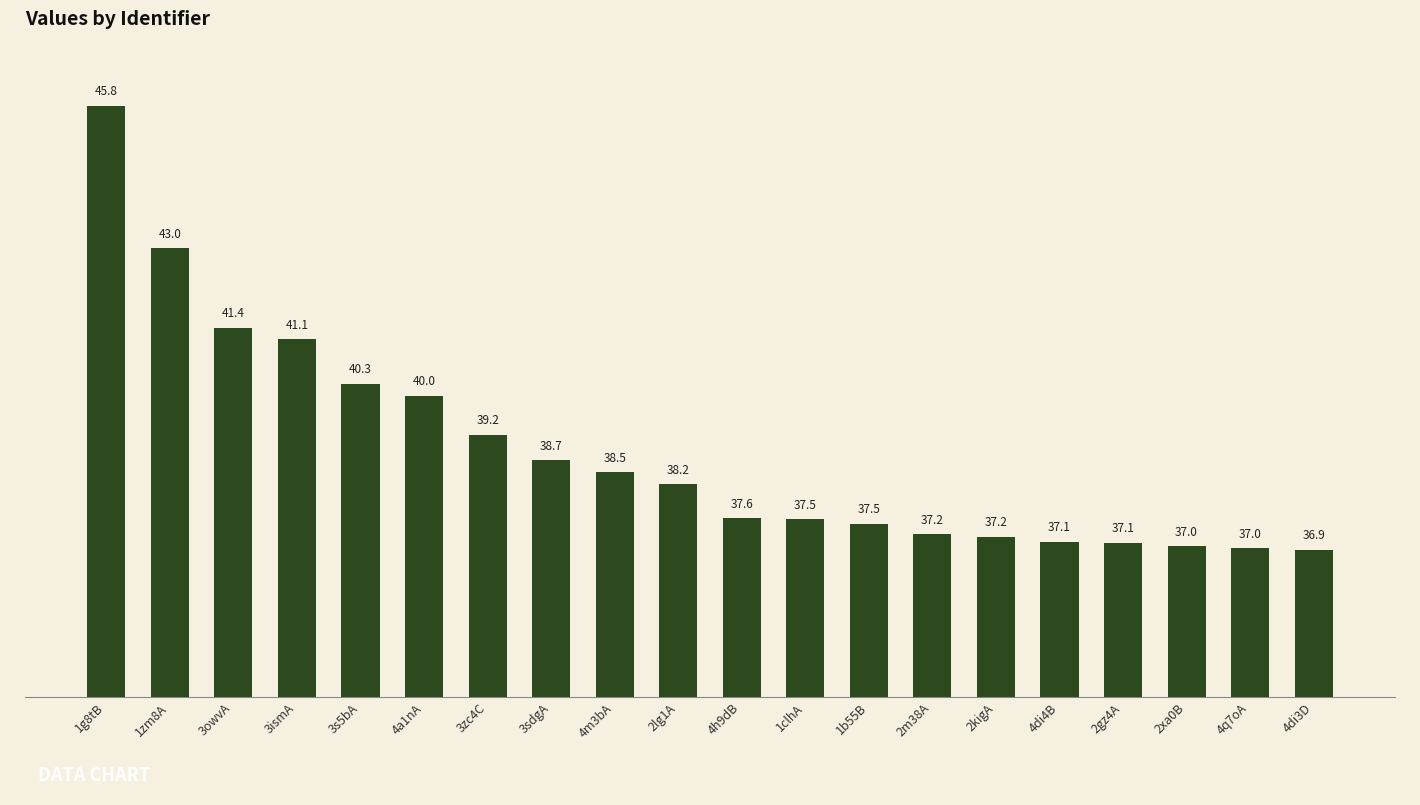

Reading left to right, what are all the values shown in this chart?

1g8tB=45.8	1zm8A=43.0	3owvA=41.4	3ismA=41.1	3s5bA=40.3	4a1nA=40.0	3zc4C=39.2	3sdgA=38.7	4m3bA=38.5	2lg1A=38.2	4h9dB=37.6	1clhA=37.5	1b55B=37.5	2m38A=37.2	2kigA=37.2	4di4B=37.1	2gz4A=37.1	2xa0B=37.0	4q7oA=37.0	4di3D=36.9